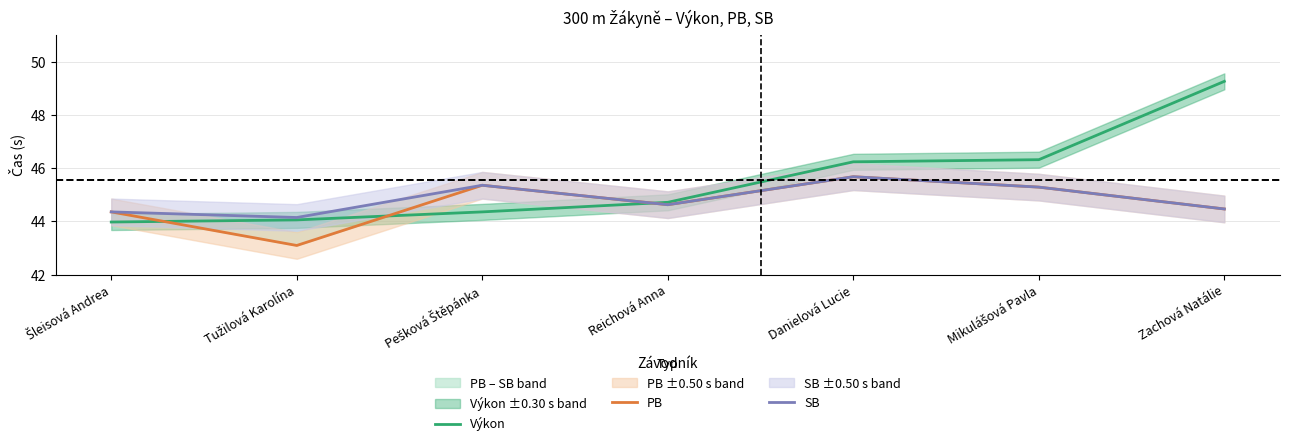

List the series in order of their overall mean, lowest first.

PB, SB, Výkon